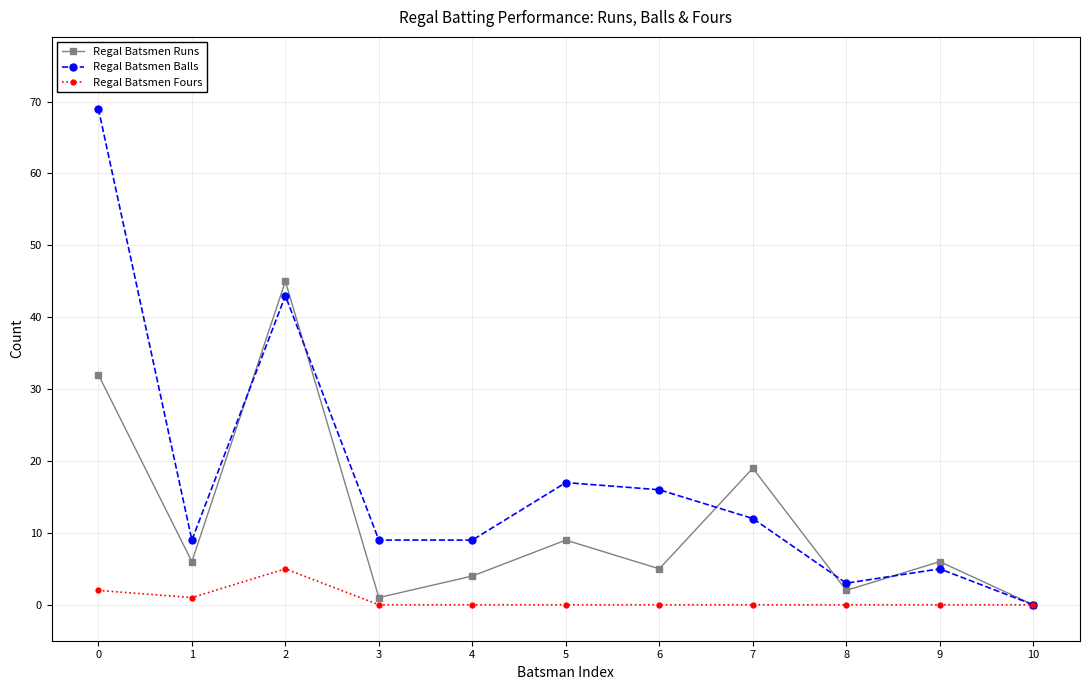

Count the number of categories in the chart.

11